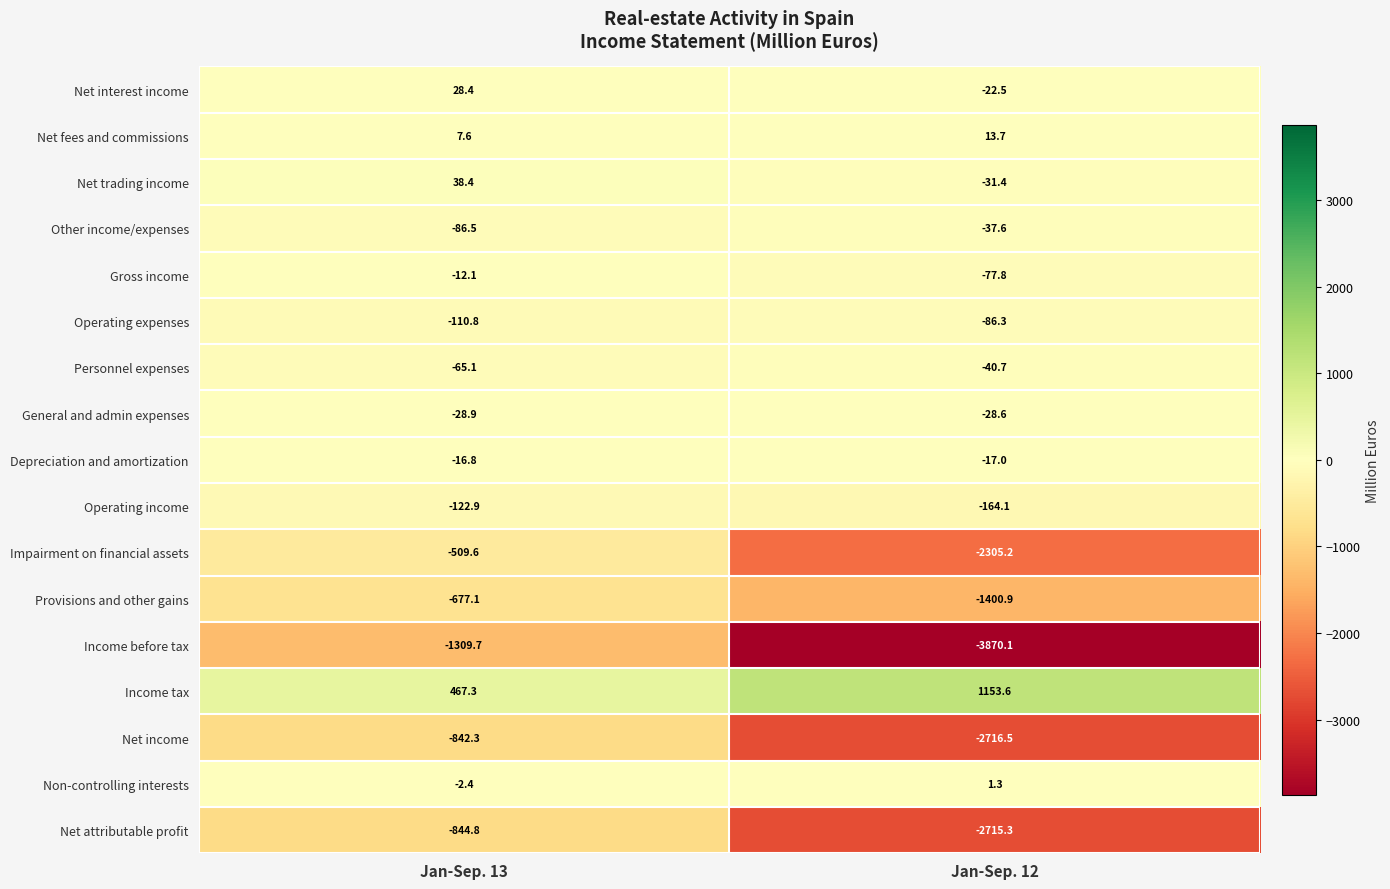

At which category is the sum across all series the highest?

Jan-Sep. 13